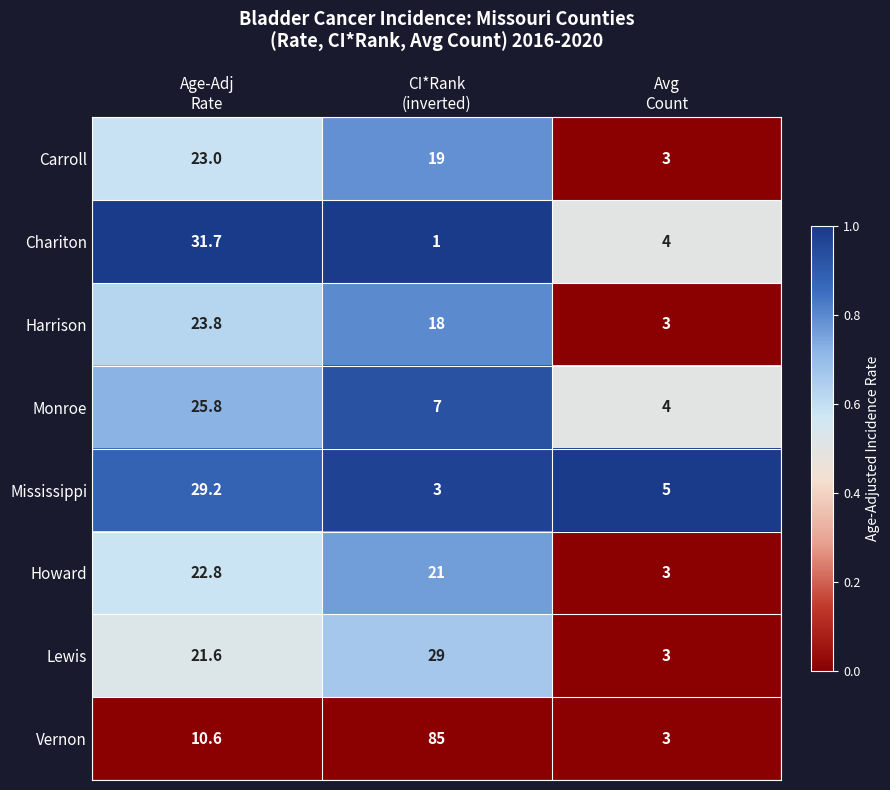

List the series in order of their peak value, highest first.

Vernon, Chariton, Mississippi, Lewis, Monroe, Harrison, Carroll, Howard